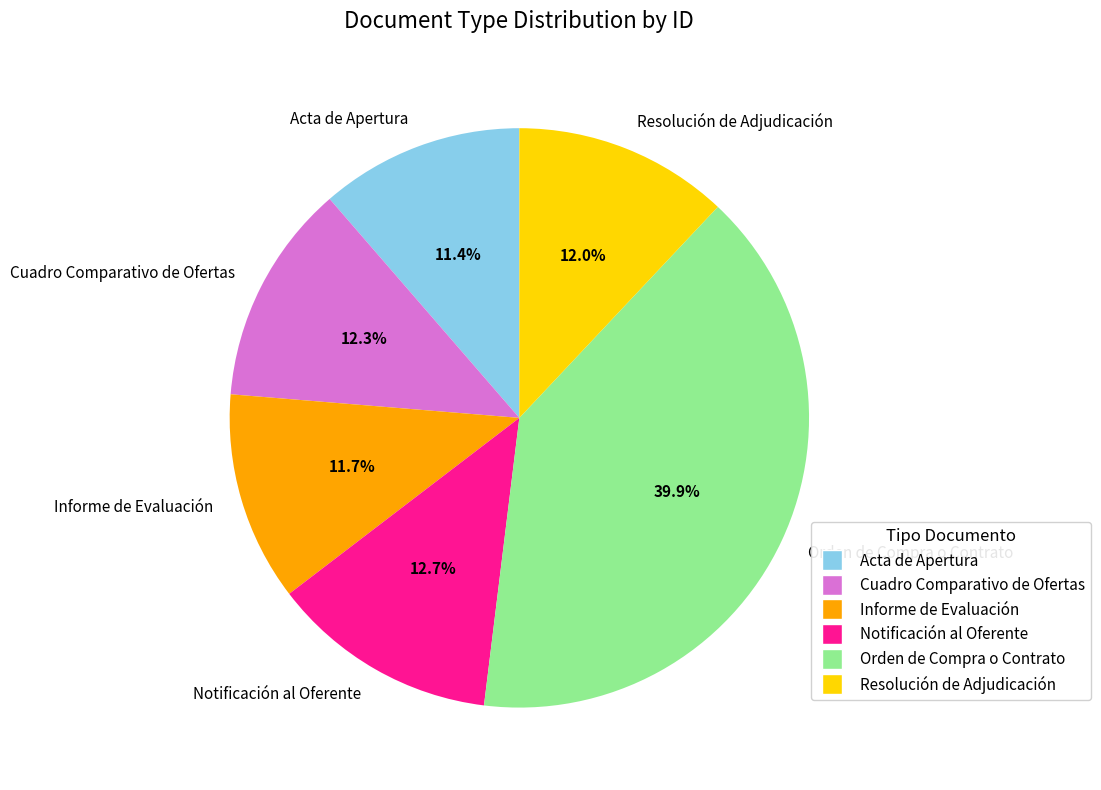

Is there a majority slice in this chart?

No